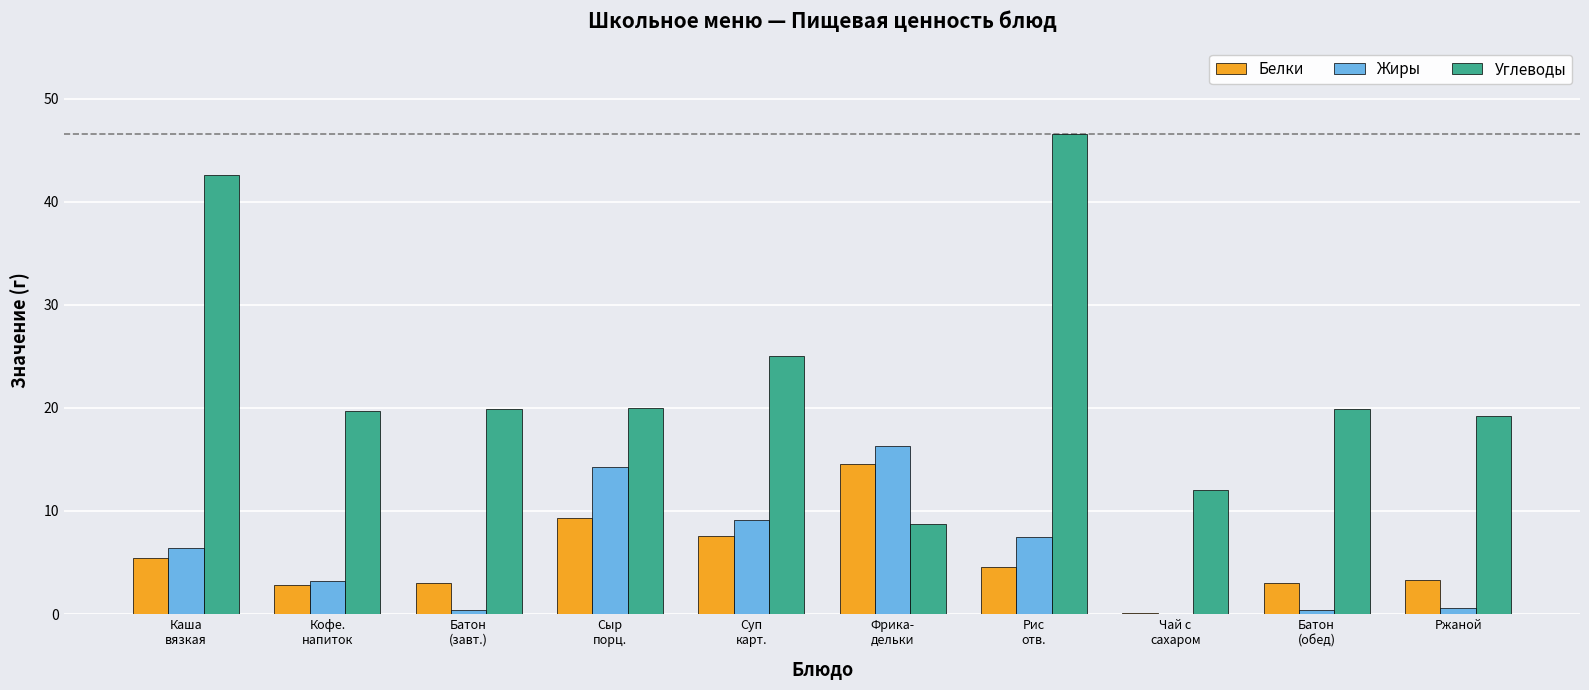

What is the highest value of the Белки series?

14.6